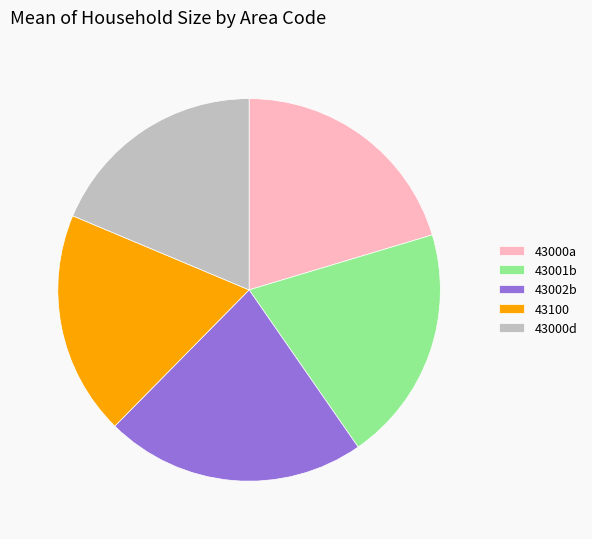

Is there a majority slice in this chart?

No